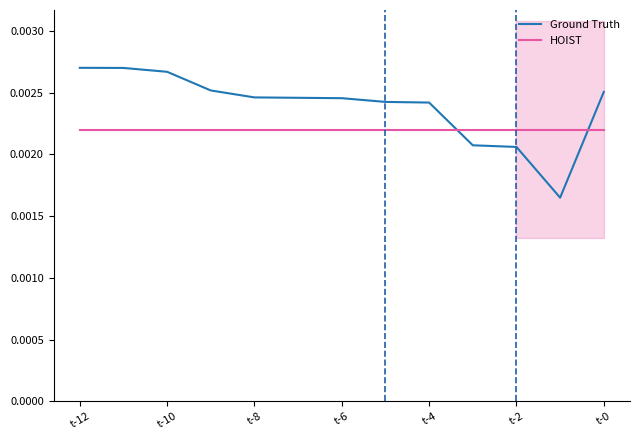

True or false: HOIST and Ground Truth cross at least once.

True